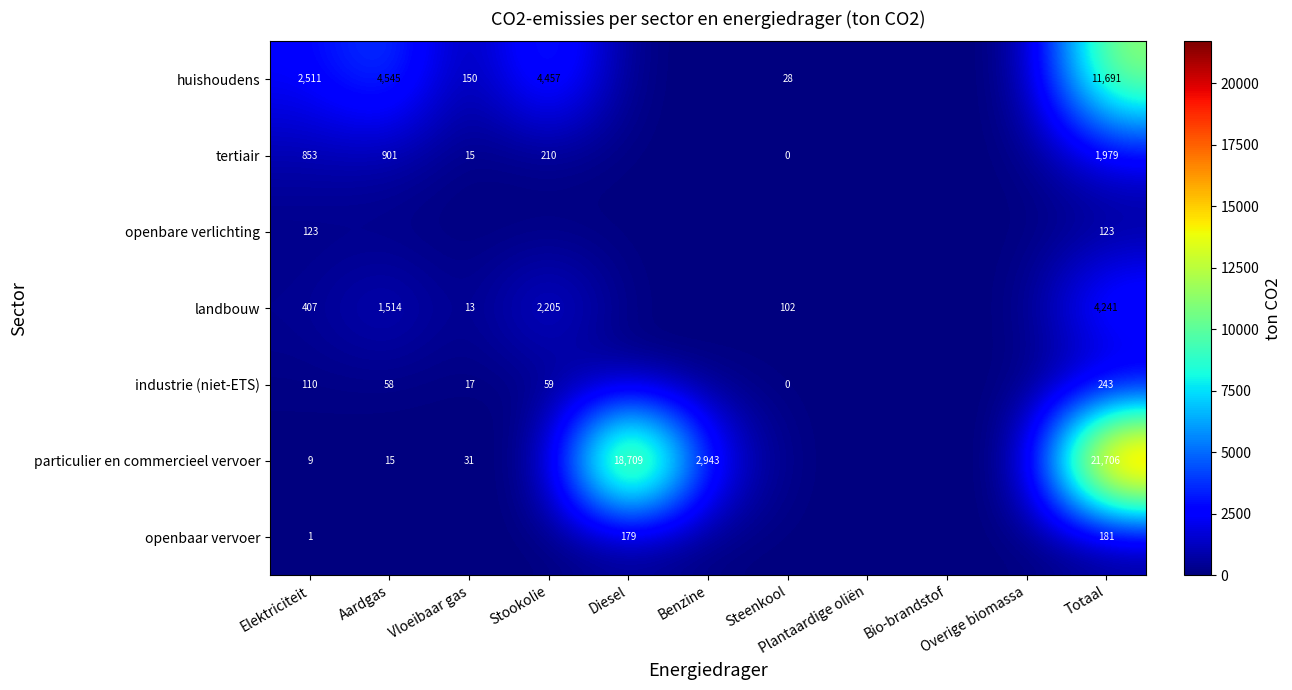

Rank the series by their maximum value, from highest to lowest.

particulier en commercieel vervoer, huishoudens, landbouw, tertiair, industrie (niet-ETS), openbaar vervoer, openbare verlichting